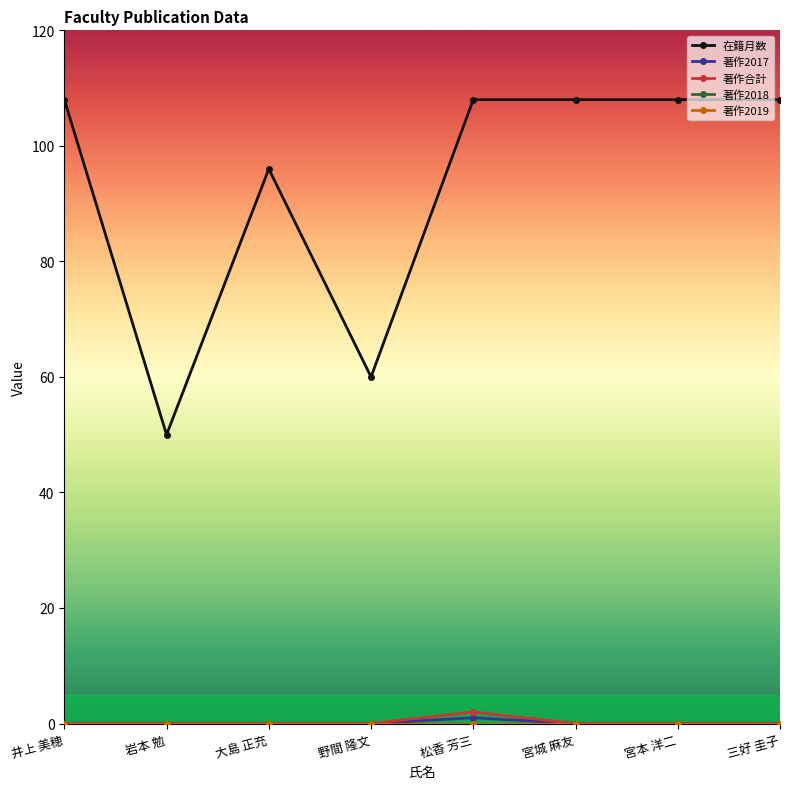

What position from the right is 野間 隆文?

5